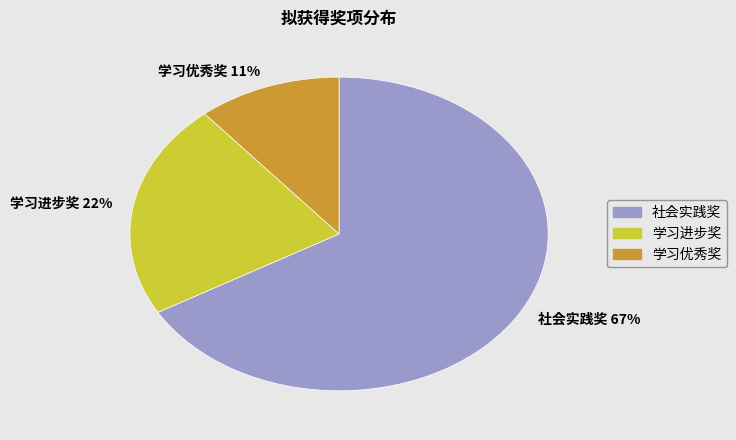

What is the smallest slice in the pie chart?

学习优秀奖